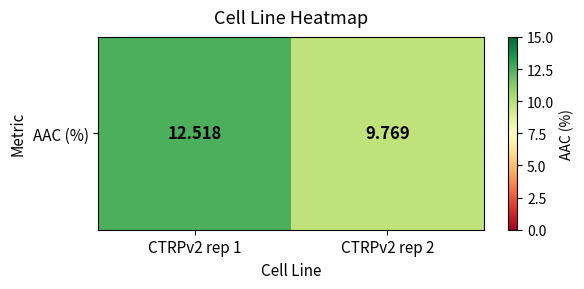

Reading right to left, extract all data points from this chart.

CTRPv2 rep 2=9.8	CTRPv2 rep 1=12.5